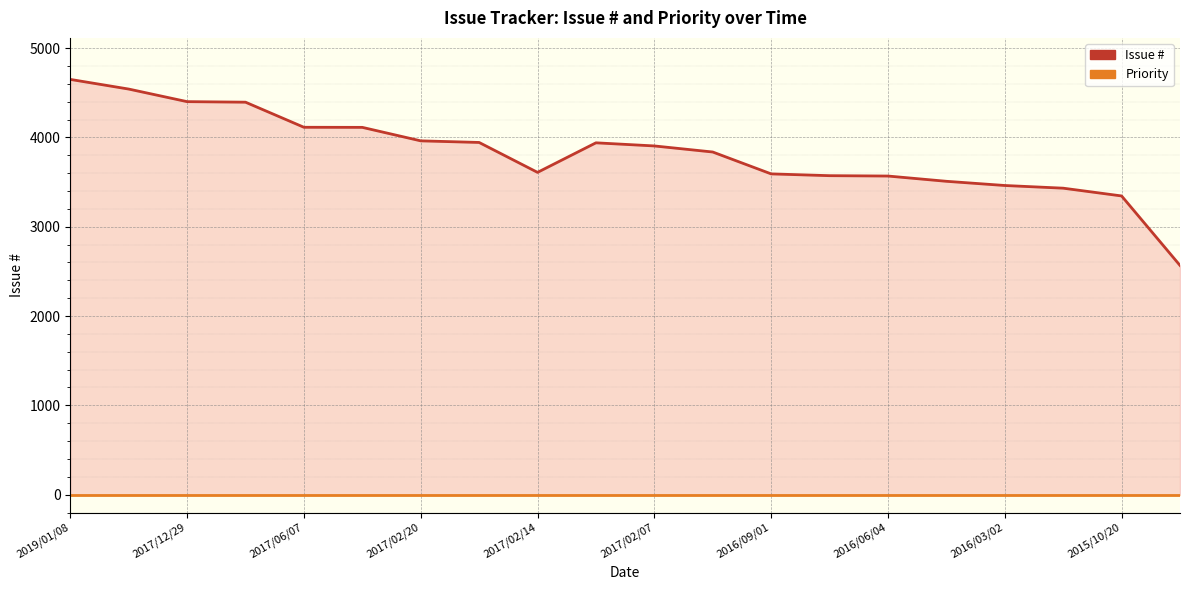

True or false: Priority and Issue # intersect in this chart.

False